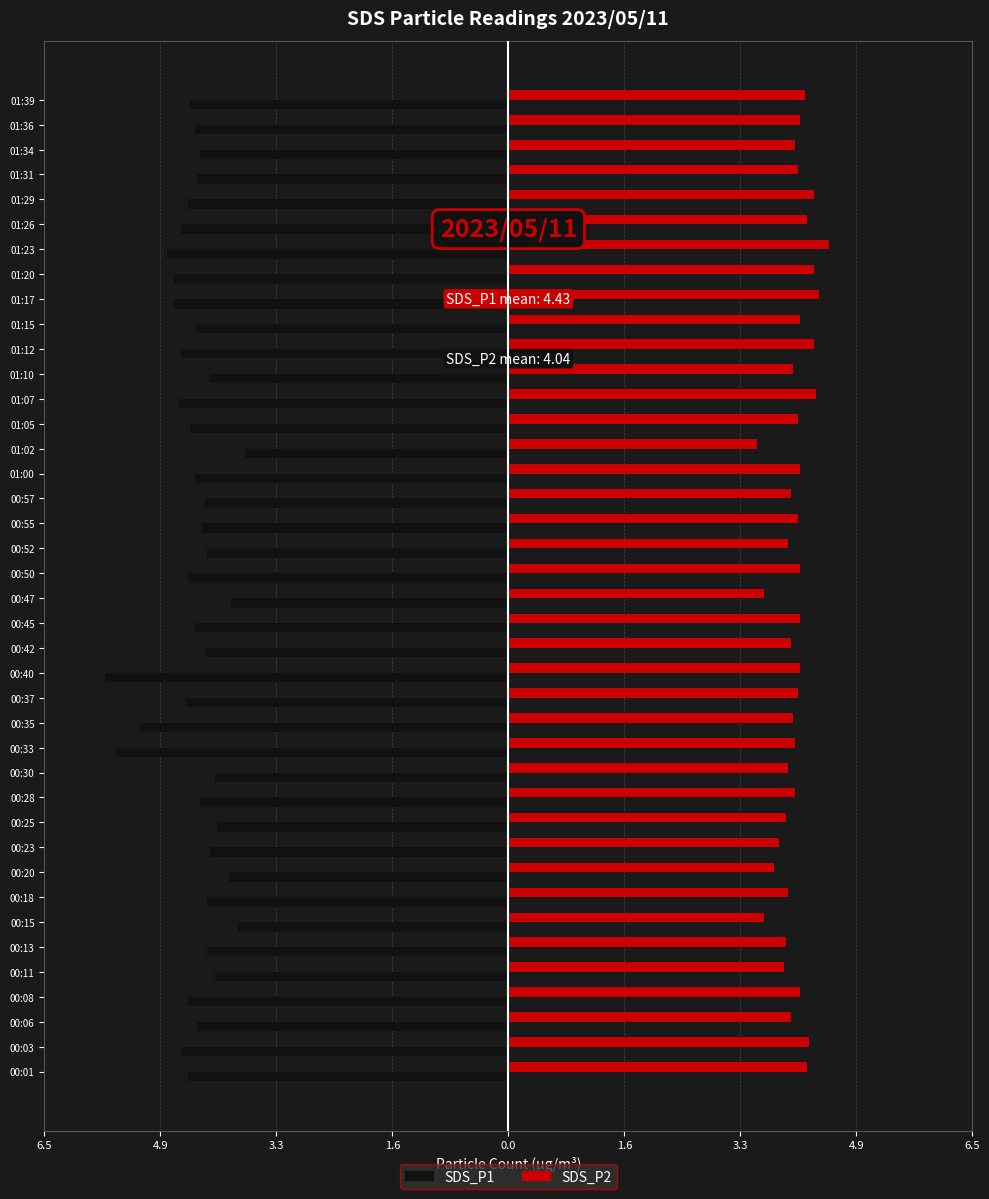

What are all the series names shown in the legend?

SDS_P1, SDS_P2